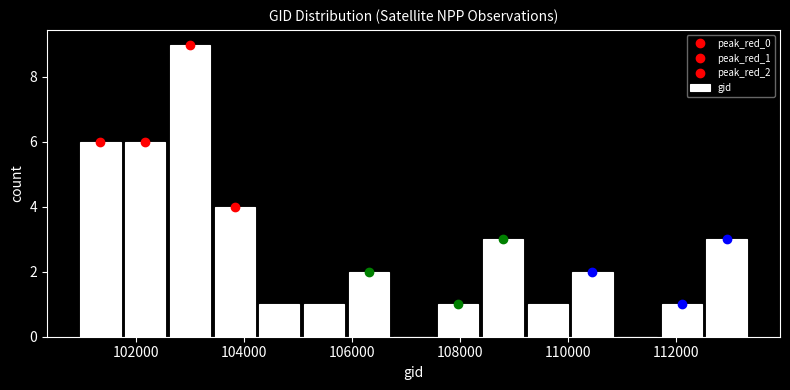

What is the height of the bar covering 107600 to 108400 on the x-axis? Neither the bar edges nor the heights are printed on the chart, so give them approximately, as read against the axes.

1